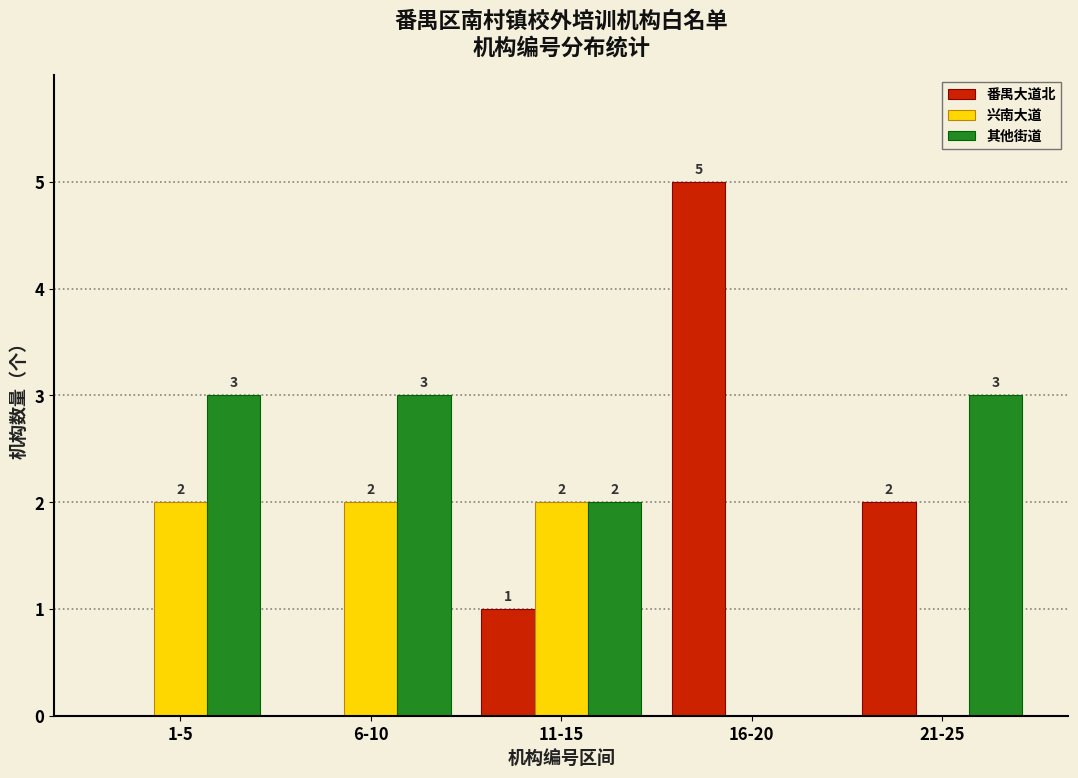

Reading left to right, extract all data points from this chart.

番禺大道北: 1-5=0	6-10=0	11-15=1	16-20=5	21-25=2
兴南大道: 1-5=2	6-10=2	11-15=2	16-20=0	21-25=0
其他街道: 1-5=3	6-10=3	11-15=2	16-20=0	21-25=3